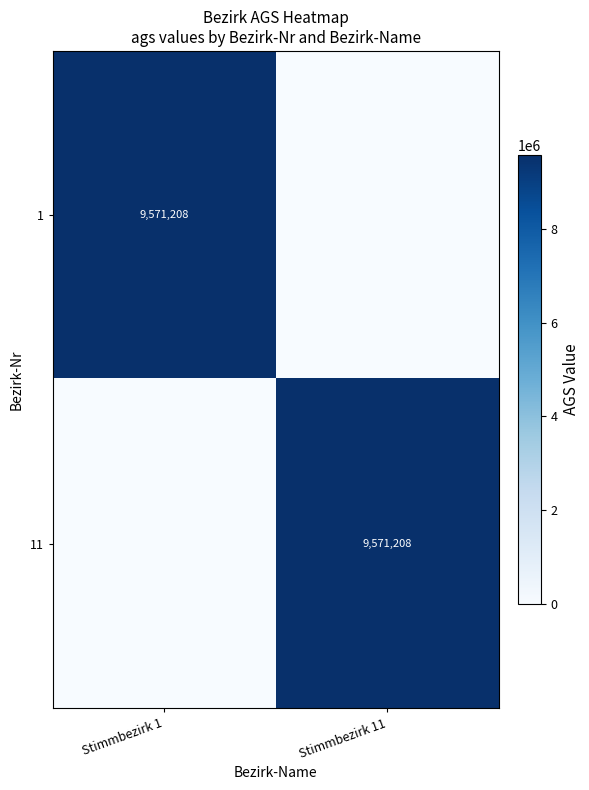

Is it true that 11 equals 2413109 at Stimmbezirk 11?

False